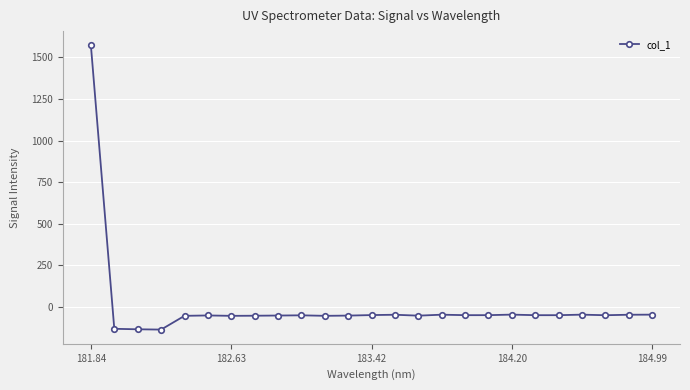

What is the maximum value shown in the chart?

1572.5